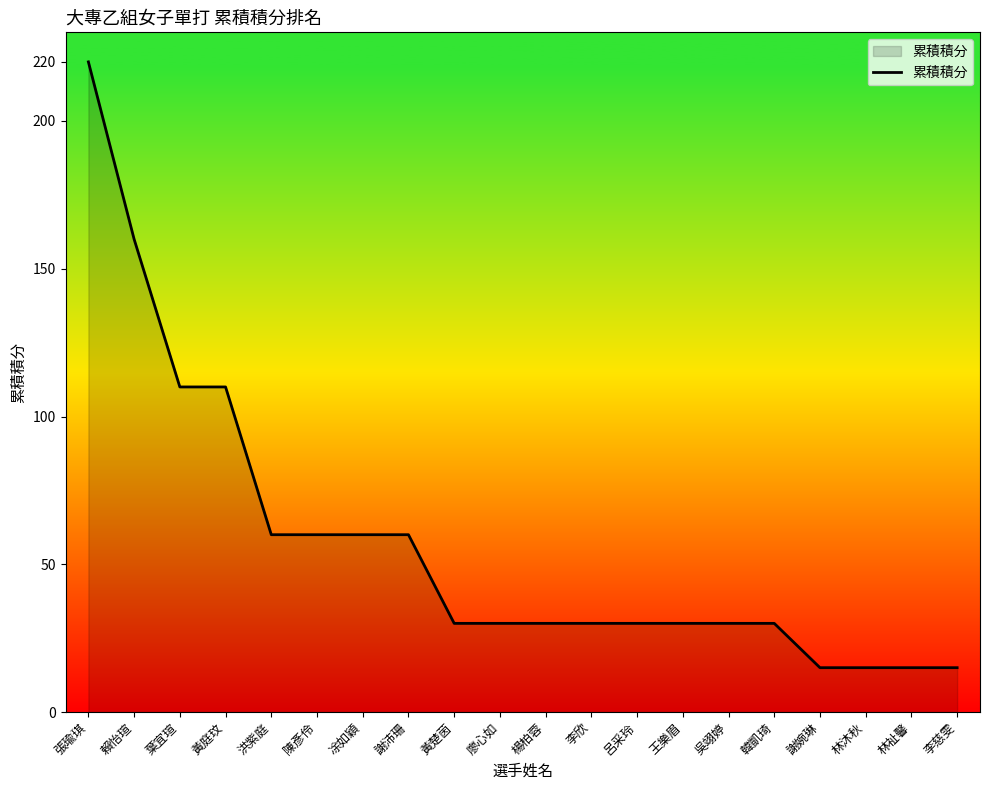

What is the sum of all values?

1140